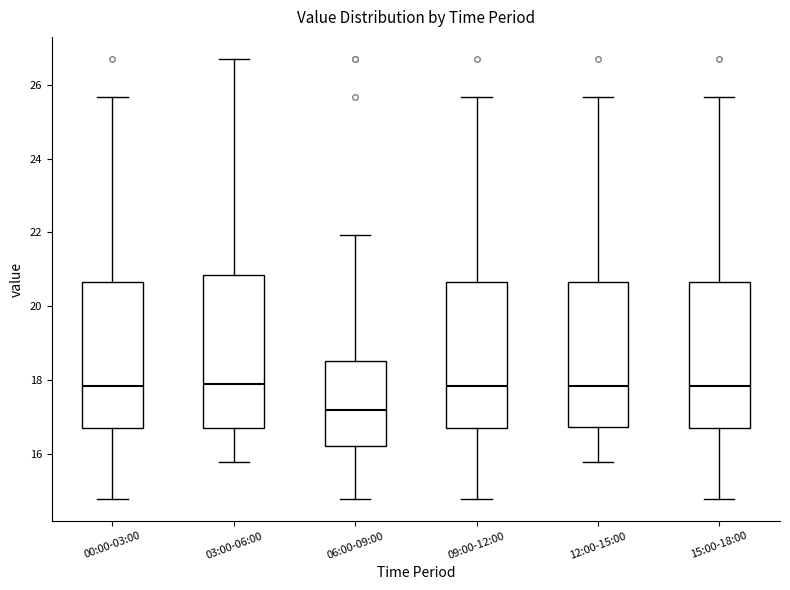

Reading left to right, transcribe this box plot: for each box, give where its median line is, the range the box spans, and where its two whiskers end, as read against the y-axis. The values are not printed on the chart, so give them approximately, as read against the axis.

00:00-03:00: median 17.8, box 16.6 to 20.6, whiskers 14.8 to 25.6
03:00-06:00: median 18.0, box 16.6 to 20.8, whiskers 15.8 to 26.8
06:00-09:00: median 17.2, box 16.2 to 18.6, whiskers 14.8 to 22.0
09:00-12:00: median 17.8, box 16.6 to 20.6, whiskers 14.8 to 25.6
12:00-15:00: median 17.8, box 16.8 to 20.6, whiskers 15.8 to 25.6
15:00-18:00: median 17.8, box 16.6 to 20.6, whiskers 14.8 to 25.6